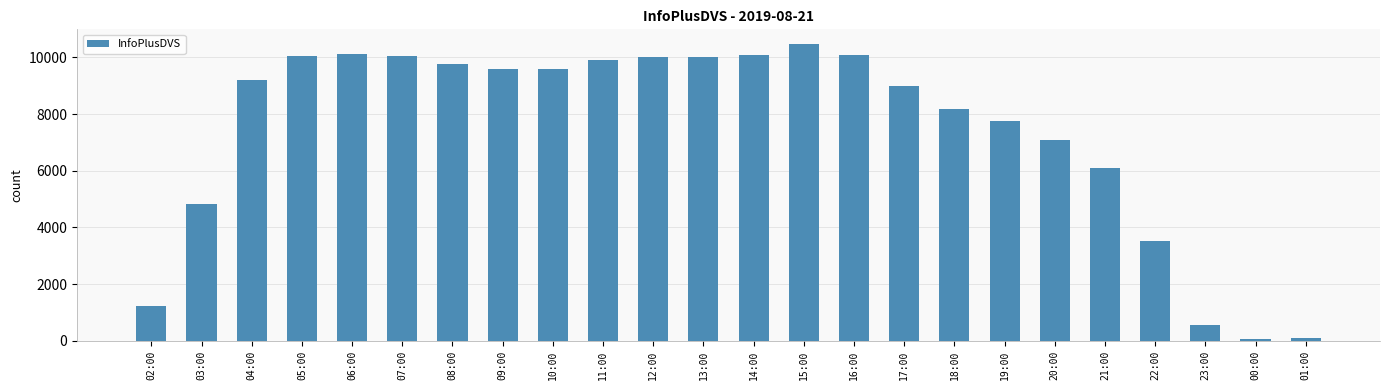

What is the smallest value displayed?

74